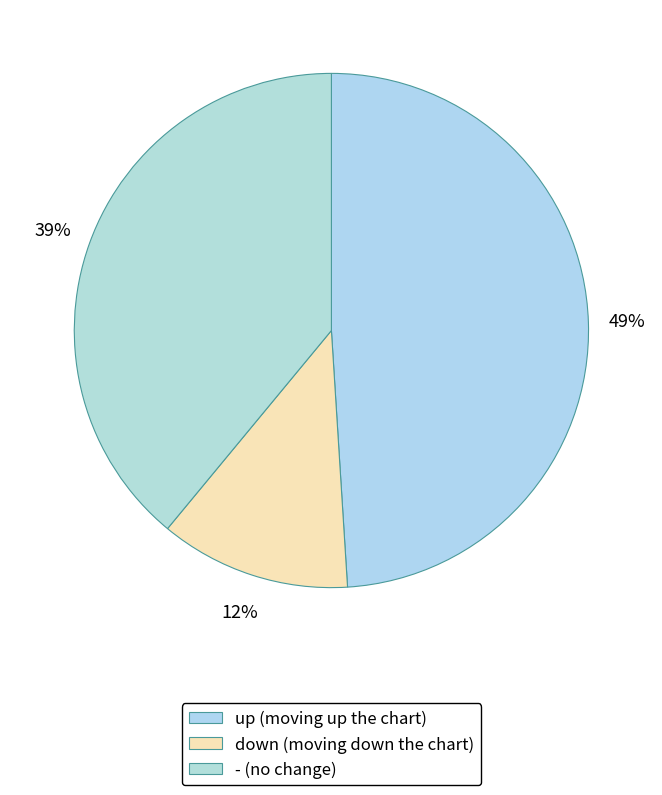

Which slice is the smallest?

down